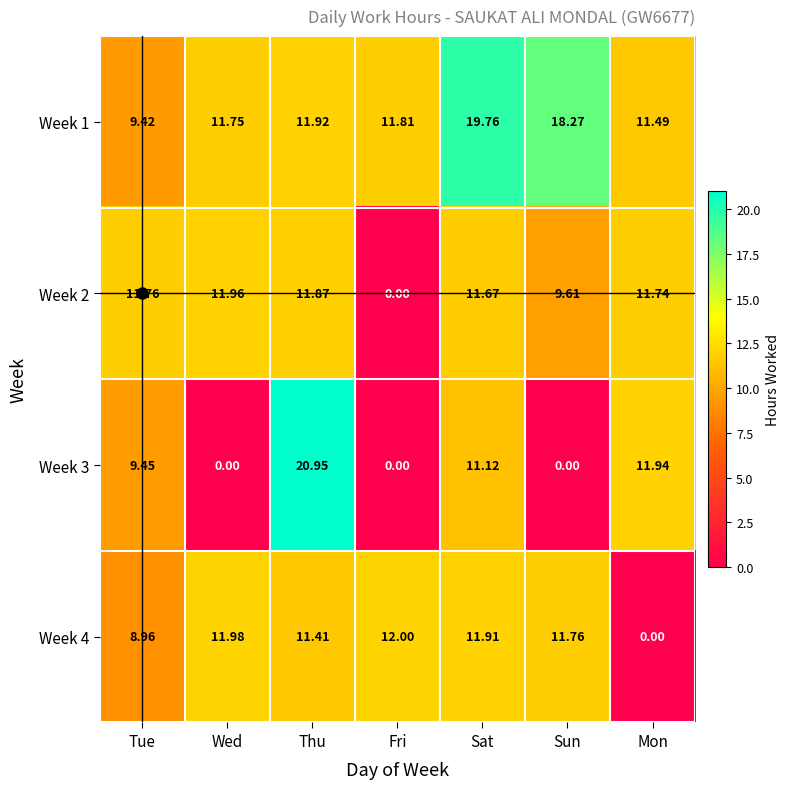

Between Tue and Sat, which series saw the biggest shift?

Week 1